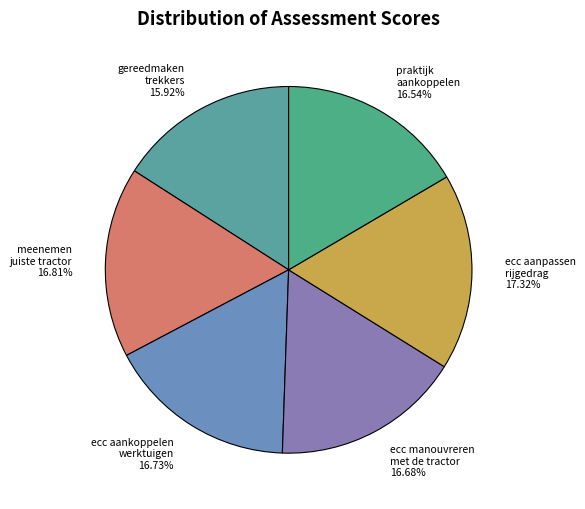

Approximately how many times larger is the value at meenemen juiste tractor 16.81% compared to praktijk aankoppelen 16.54%?

1.0